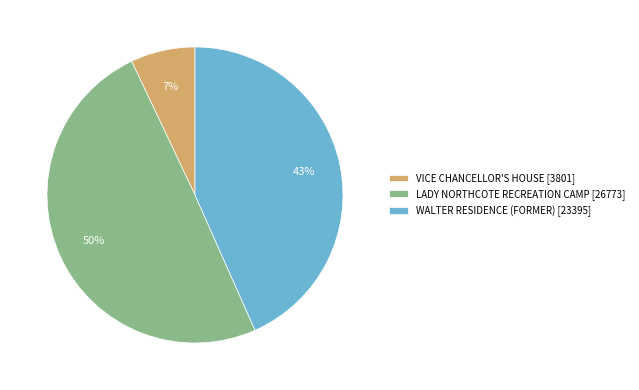

Combined, do WALTER RESIDENCE (FORMER) and LADY NORTHCOTE RECREATION CAMP account for over 50%?

Yes